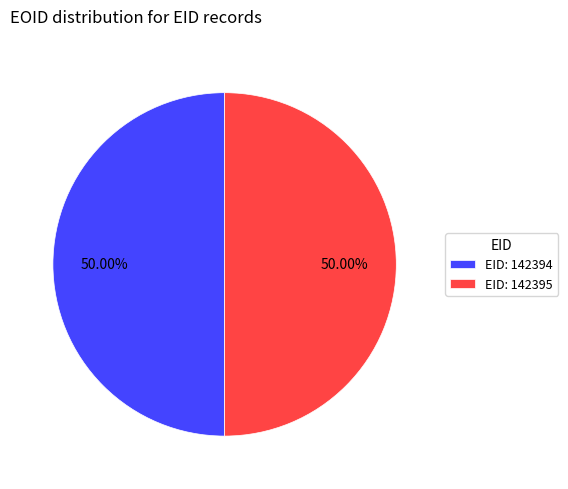

To the nearest percent, what is the average slice percentage?

50%